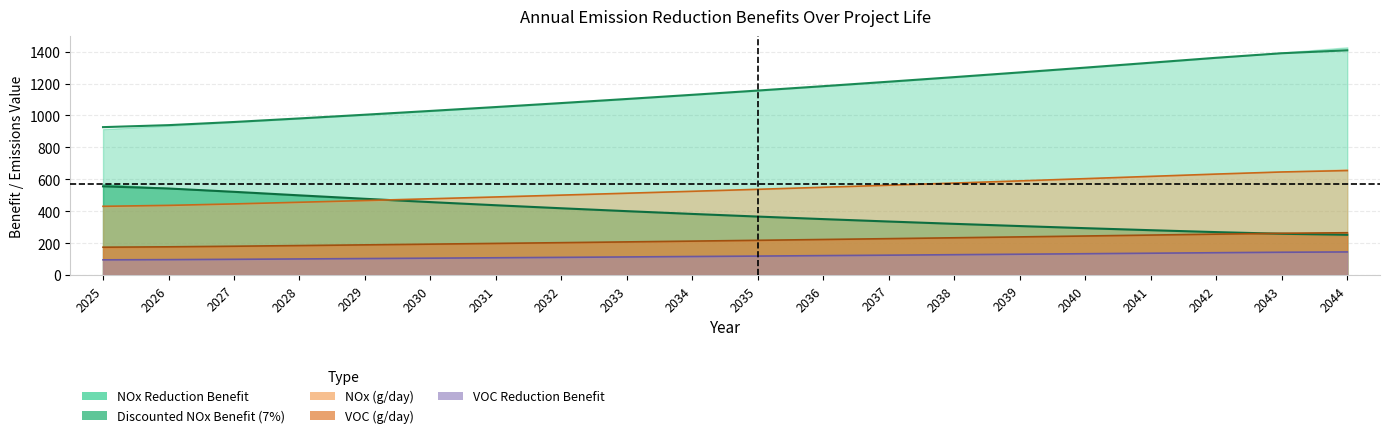

True or false: Discounted NOx Benefit has a value of 753.0 at 2032.

False